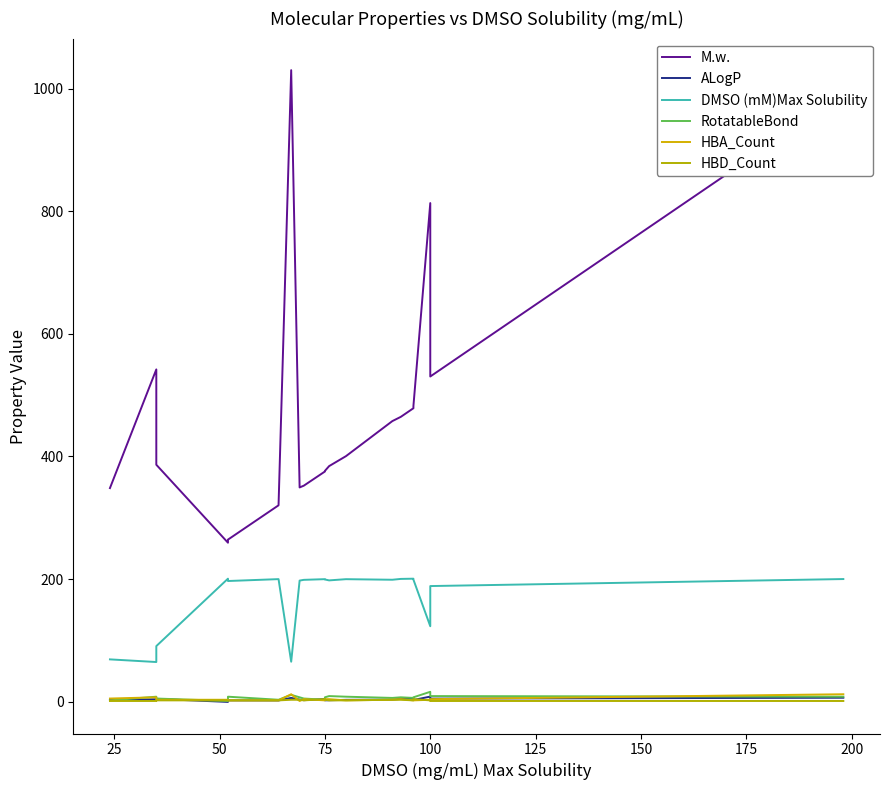

What are all the series names shown in the legend?

M.w., ALogP, DMSO (mM)Max Solubility, RotatableBond, HBA_Count, HBD_Count